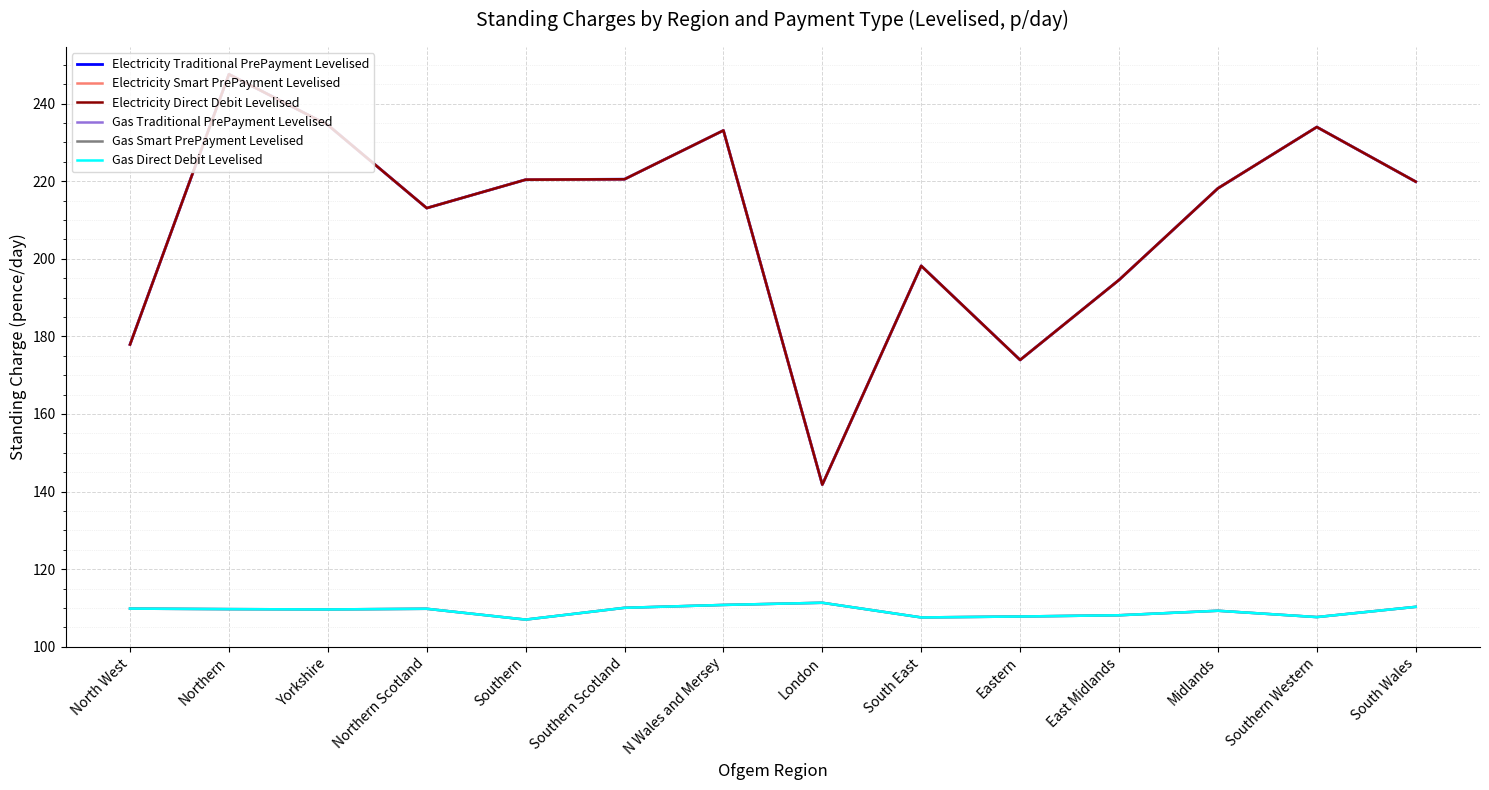

Is this an area chart (filled region under the line)?

No